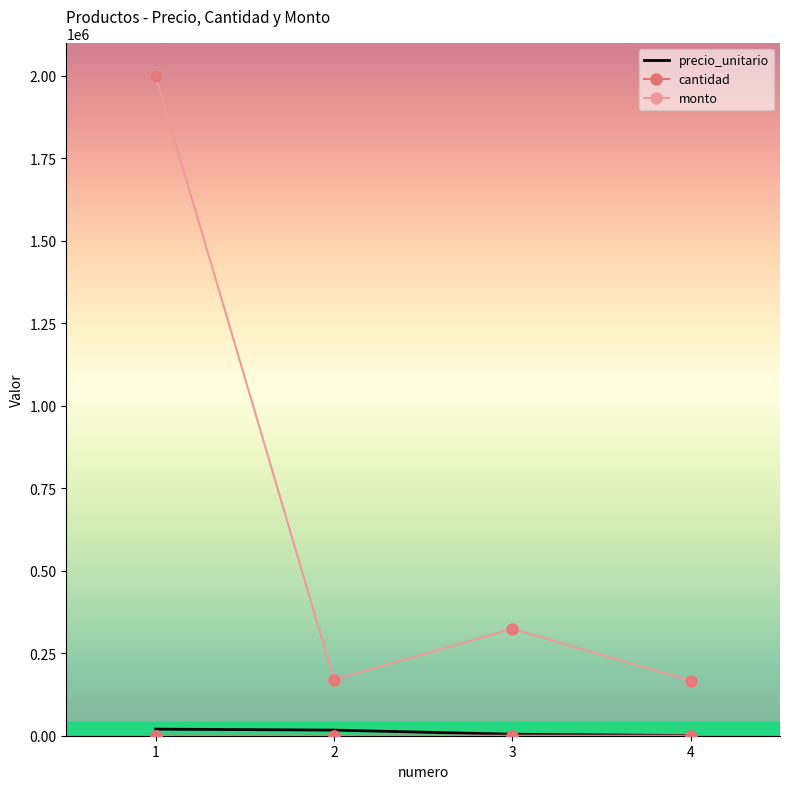

At which category is the sum across all series the highest?

1